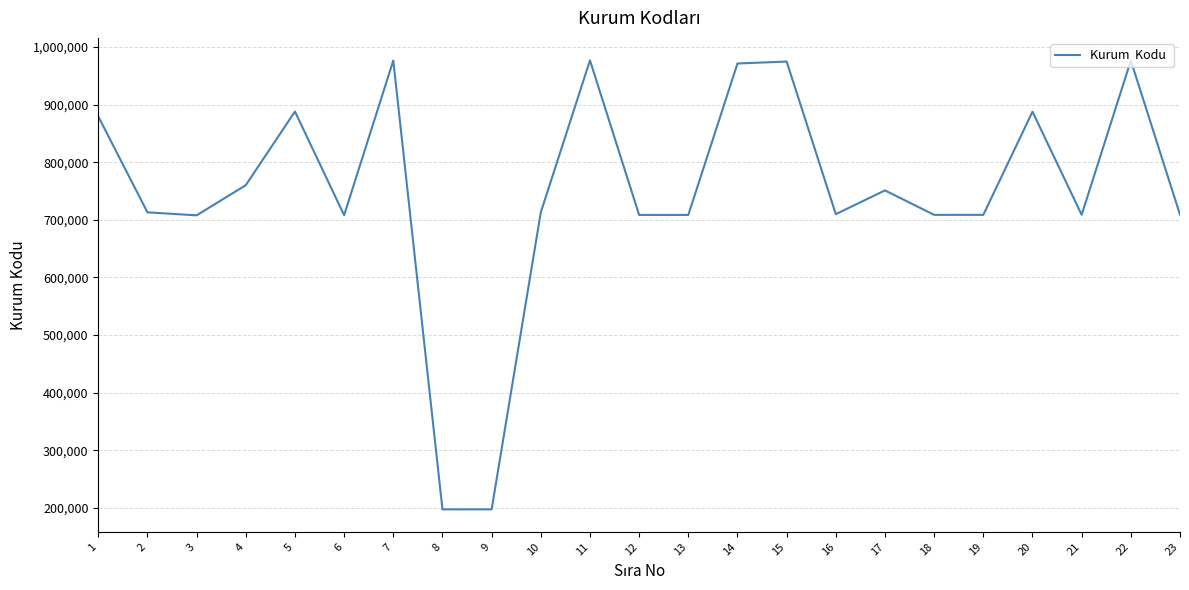

Approximately how many times larger is the value at 19 compared to 20?

0.8